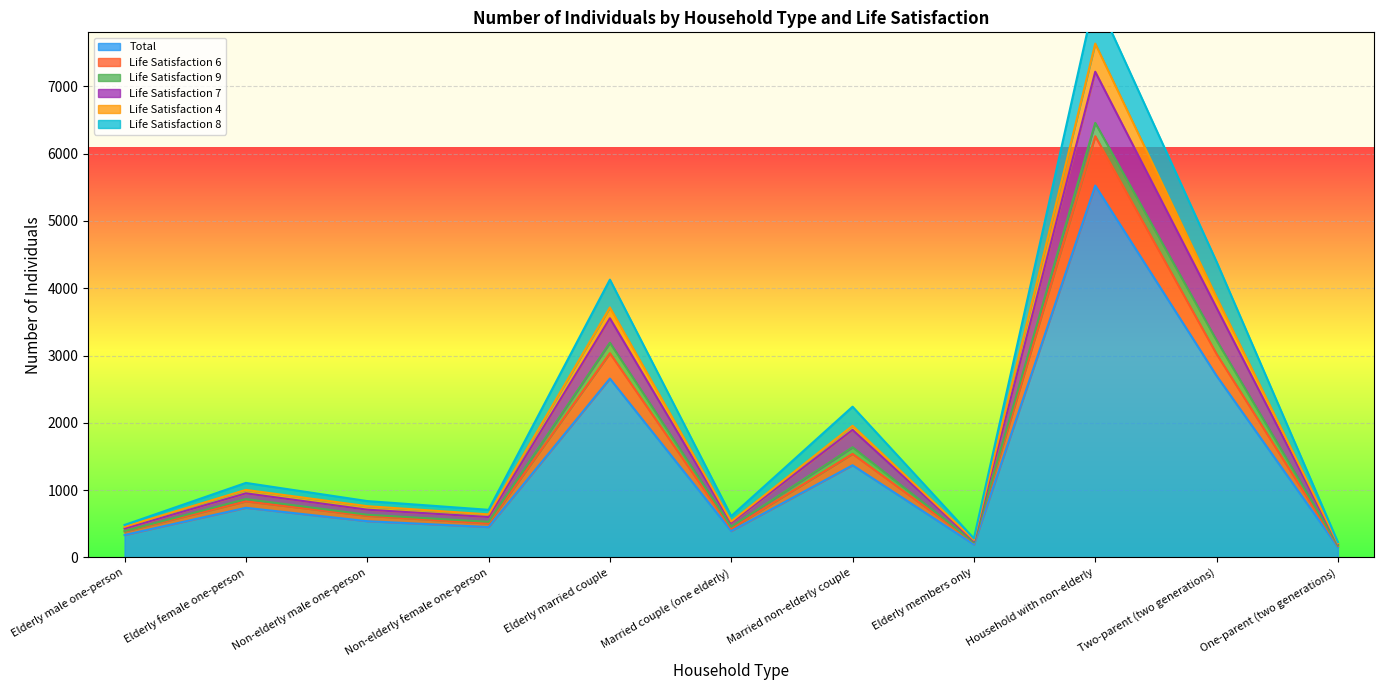

True or false: Total and Life Satisfaction 4 cross at least once.

False